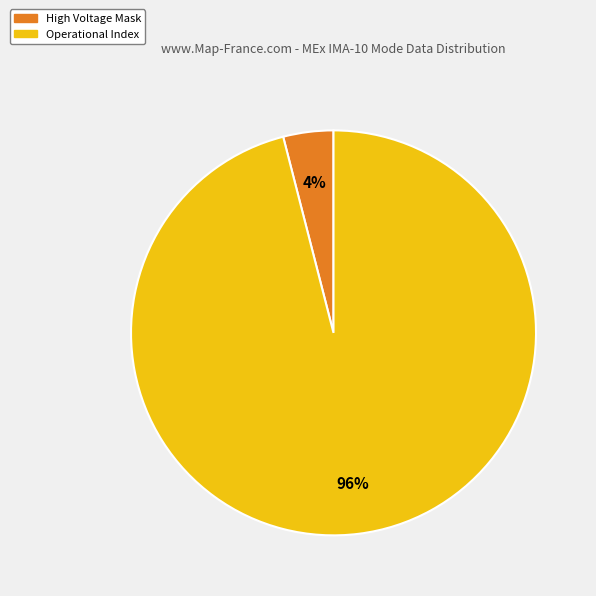

Do High Voltage Mask and Operational Index together represent more than half of the pie?

Yes